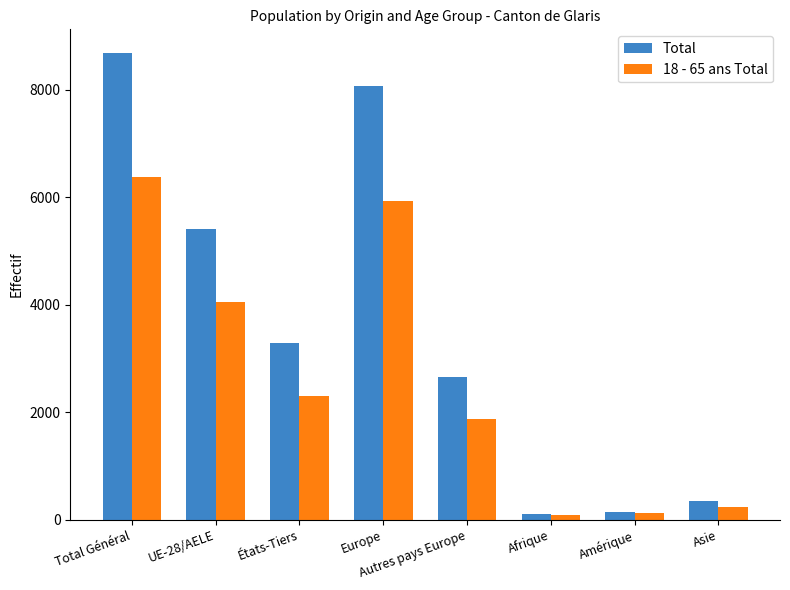

Which series has the largest range (max minus min)?

Total